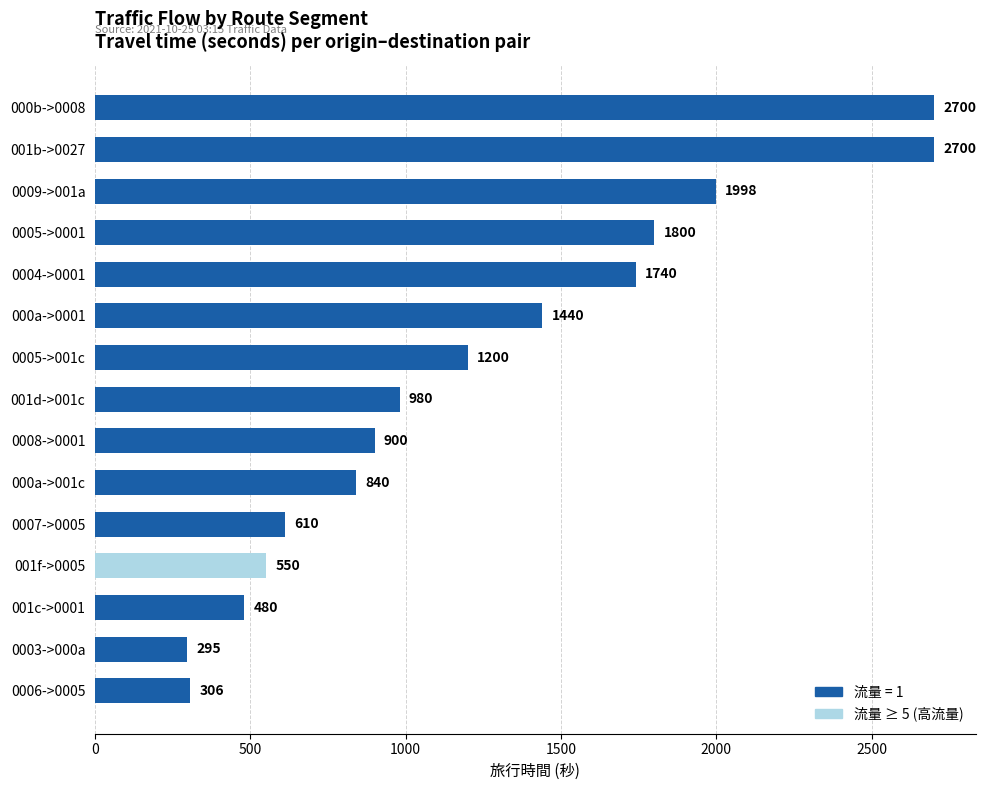

Between 0003->000a and 0008->0001, which is larger?

0008->0001